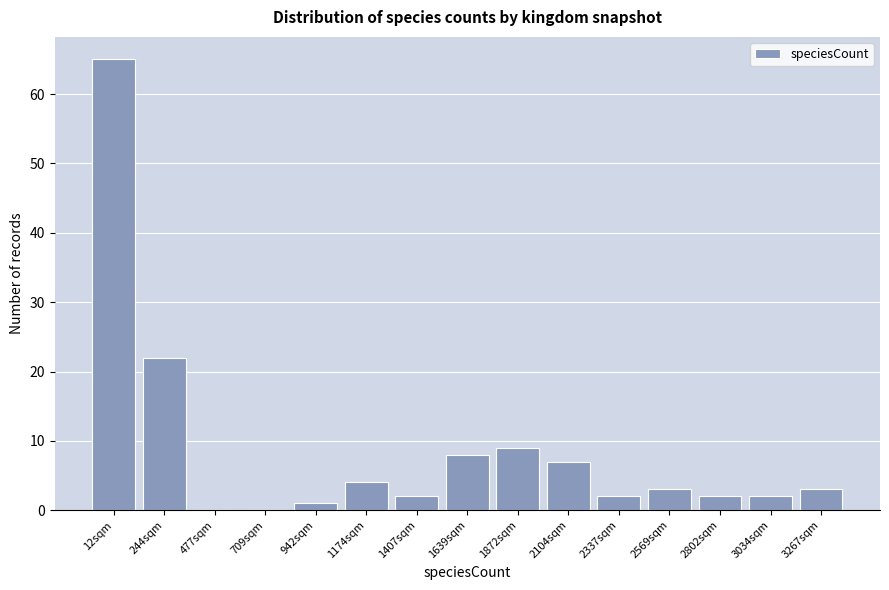

Reading right to left, what are all the values shown in this chart?

3267sqm=3	3034sqm=2	2802sqm=2	2569sqm=3	2337sqm=2	2104sqm=7	1872sqm=9	1639sqm=8	1407sqm=2	1174sqm=4	942sqm=1	709sqm=0	477sqm=0	244sqm=22	12sqm=65